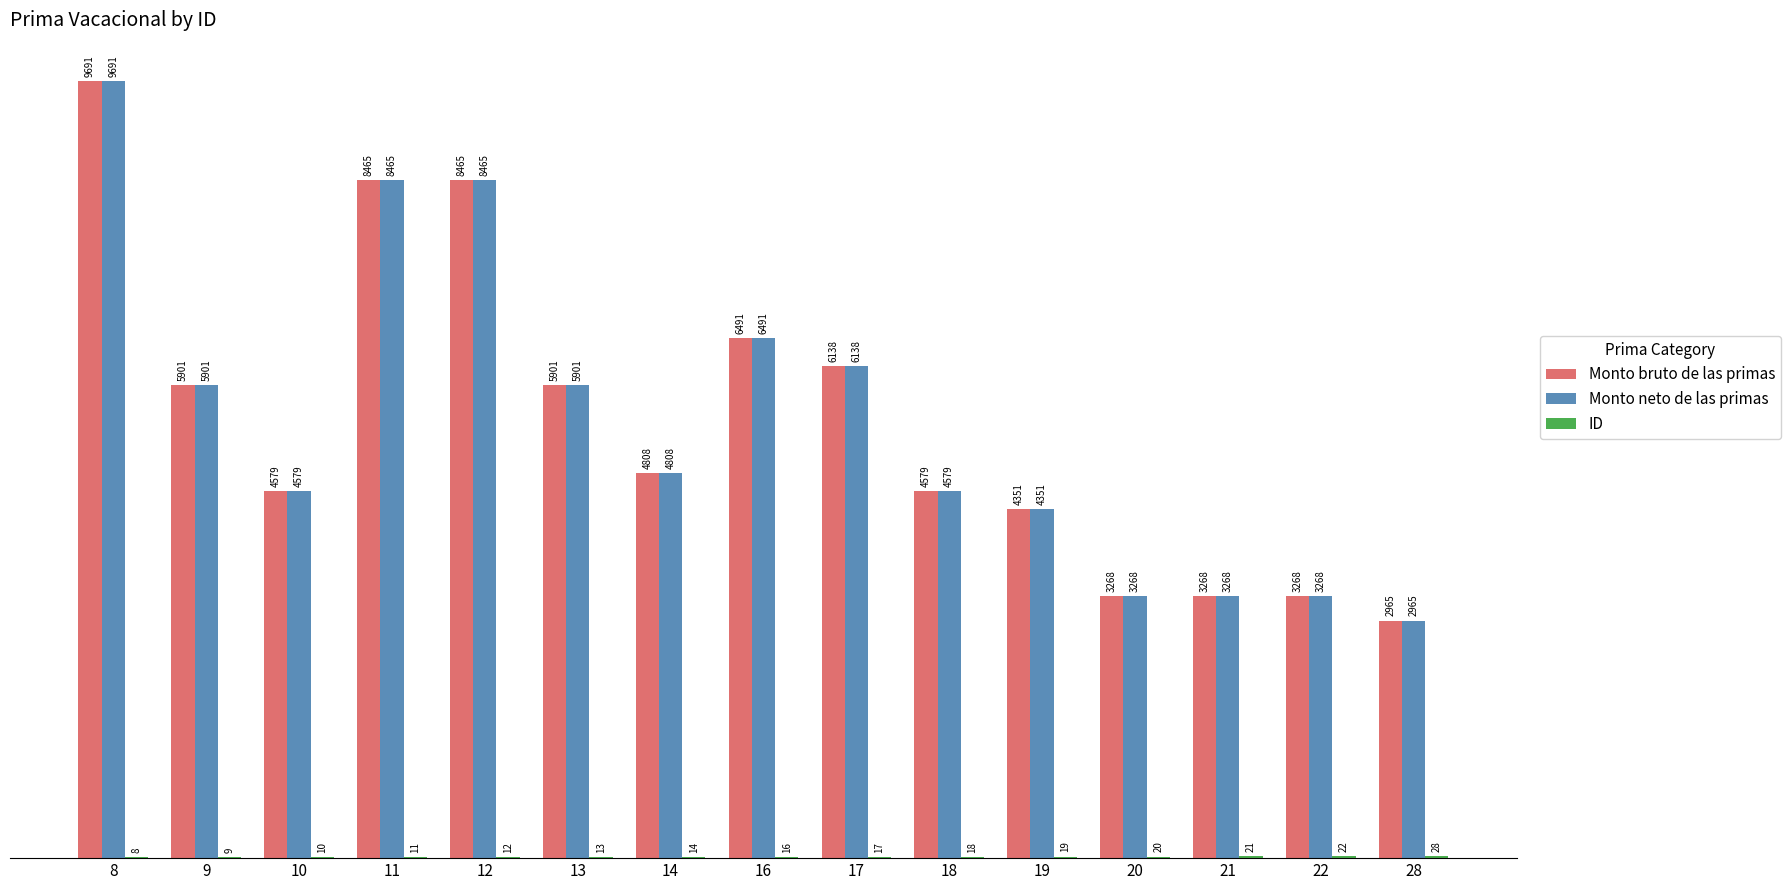

At which category does the chart reach its peak across all series?

8